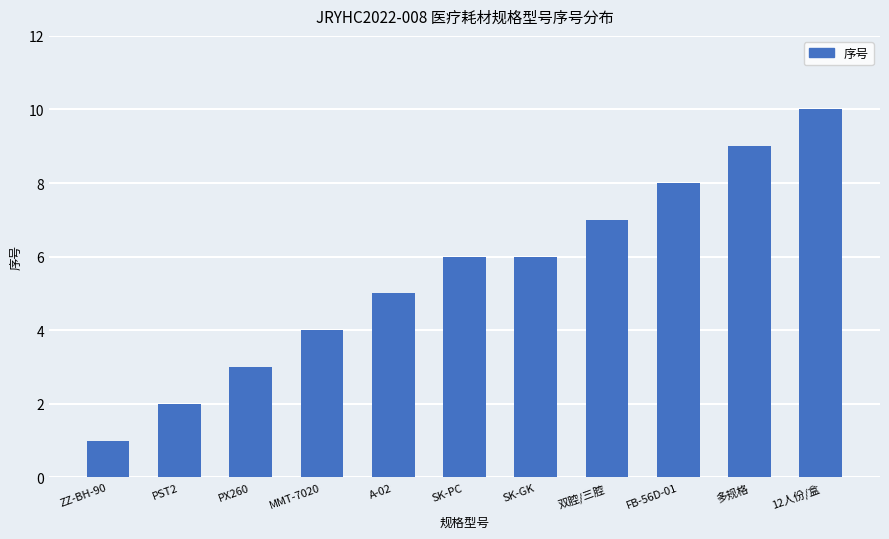

What position from the left is FB-56D-01?

9